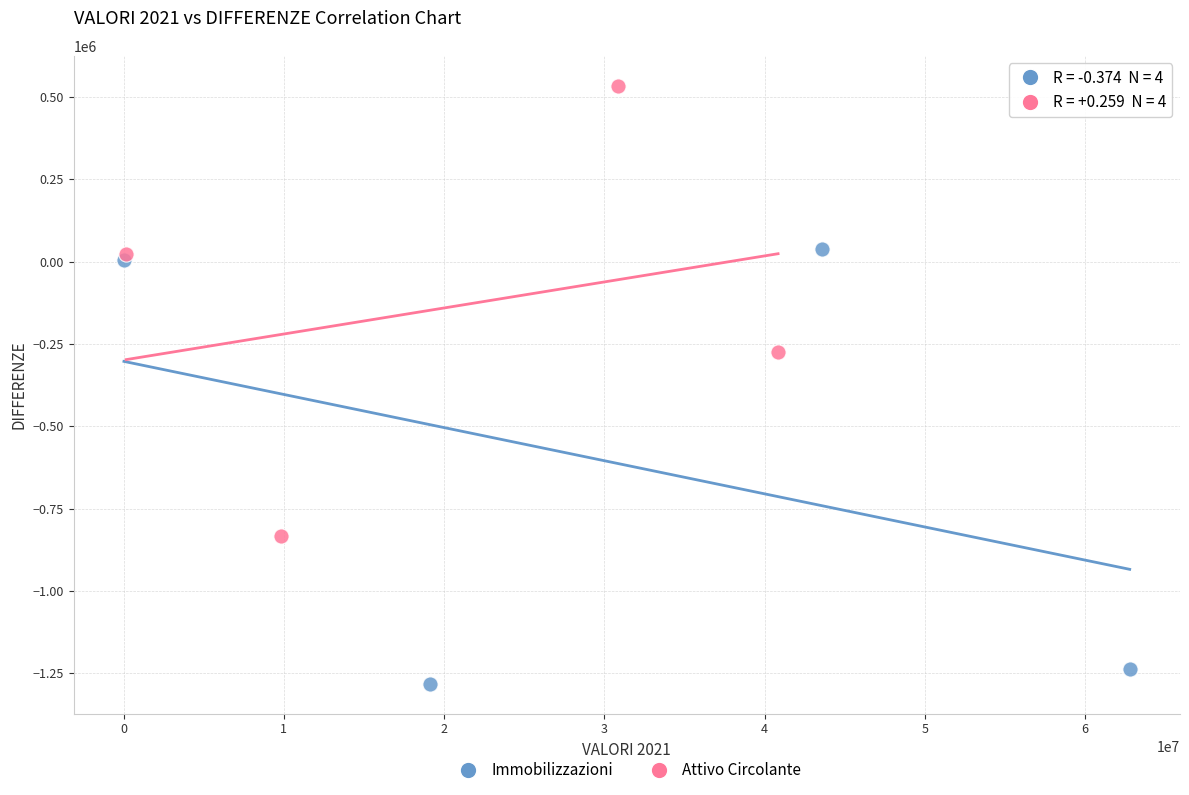

Which series contains the highest Y value?

Attivo Circolante